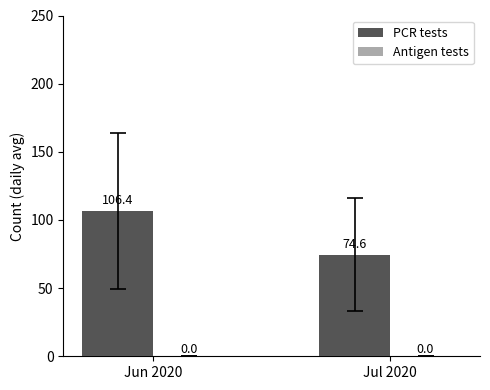

What is the sum of all values?

181.0